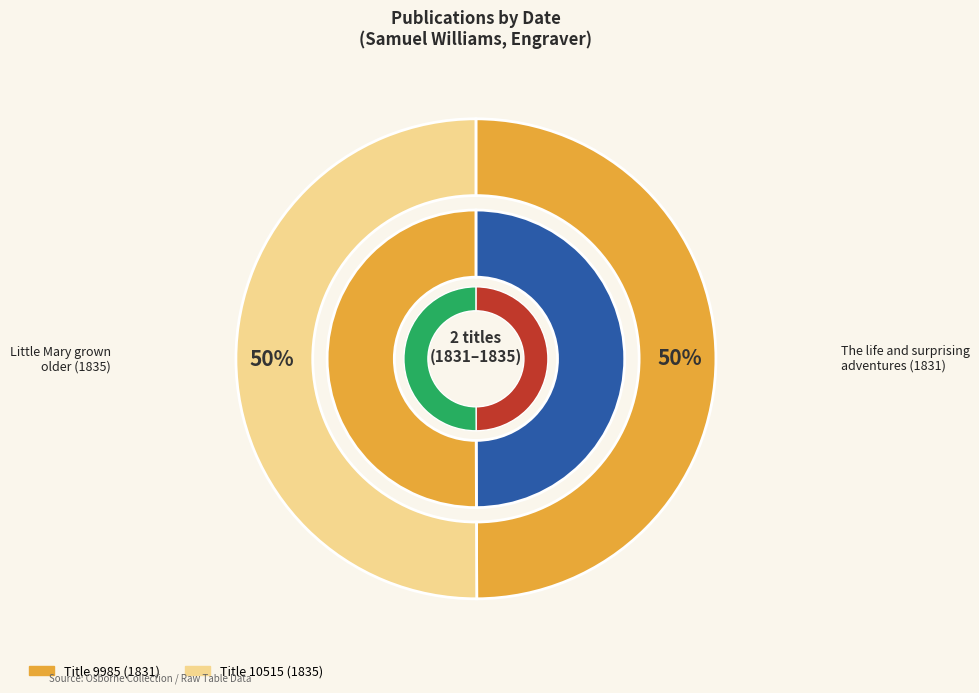

Rank the categories by value from highest to lowest.

10515, 9985